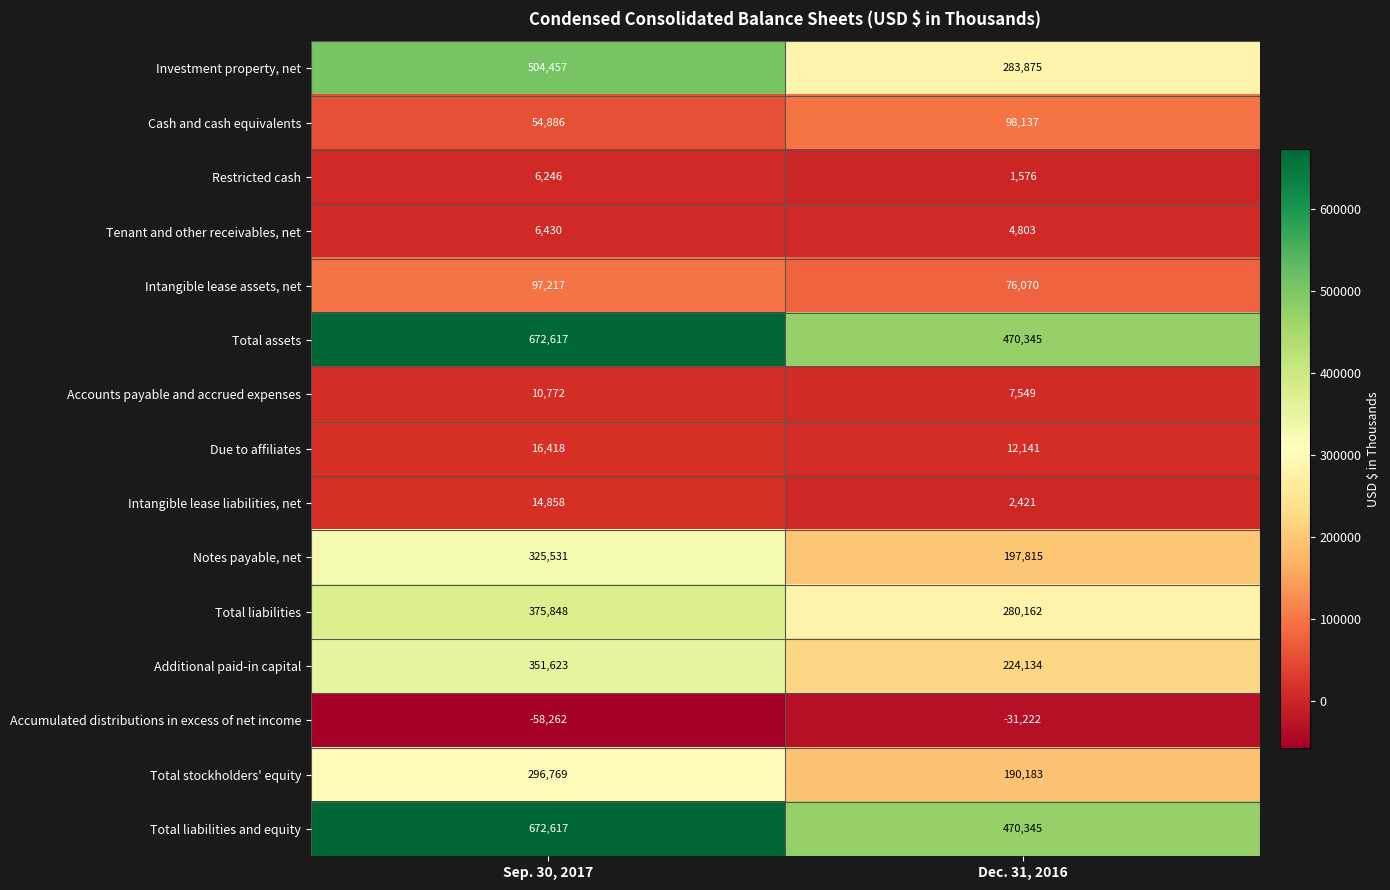

Which series has the largest range (max minus min)?

Investment property, net